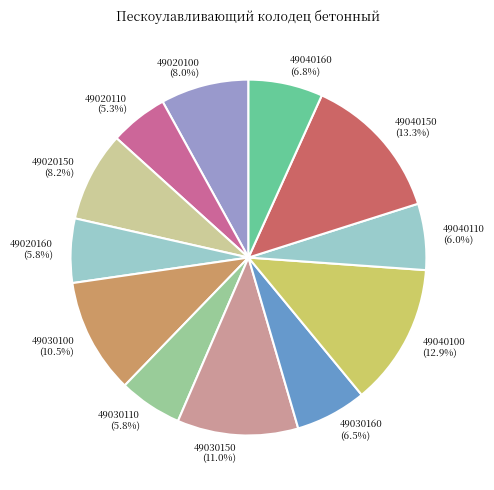

Approximately how many times larger is the value at 49020150 compared to 49040100?

0.6